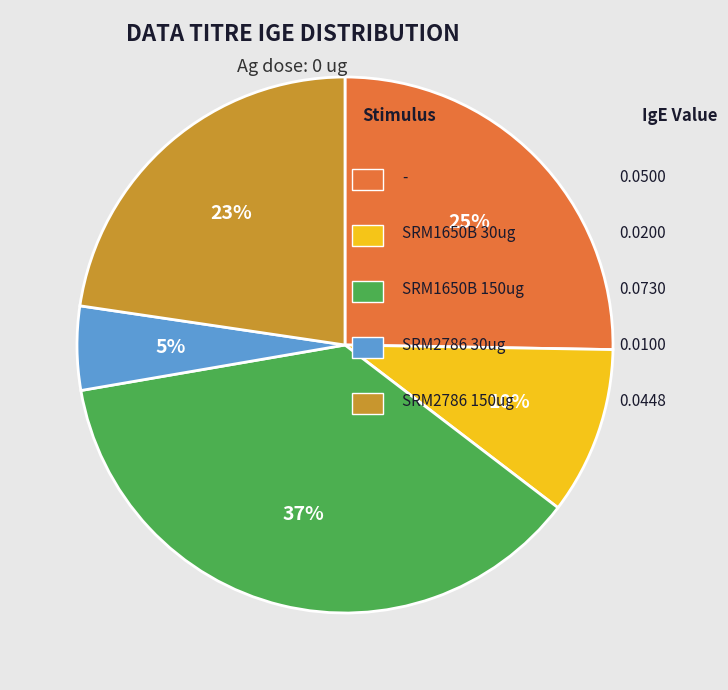

Count the number of slices in the pie.

5